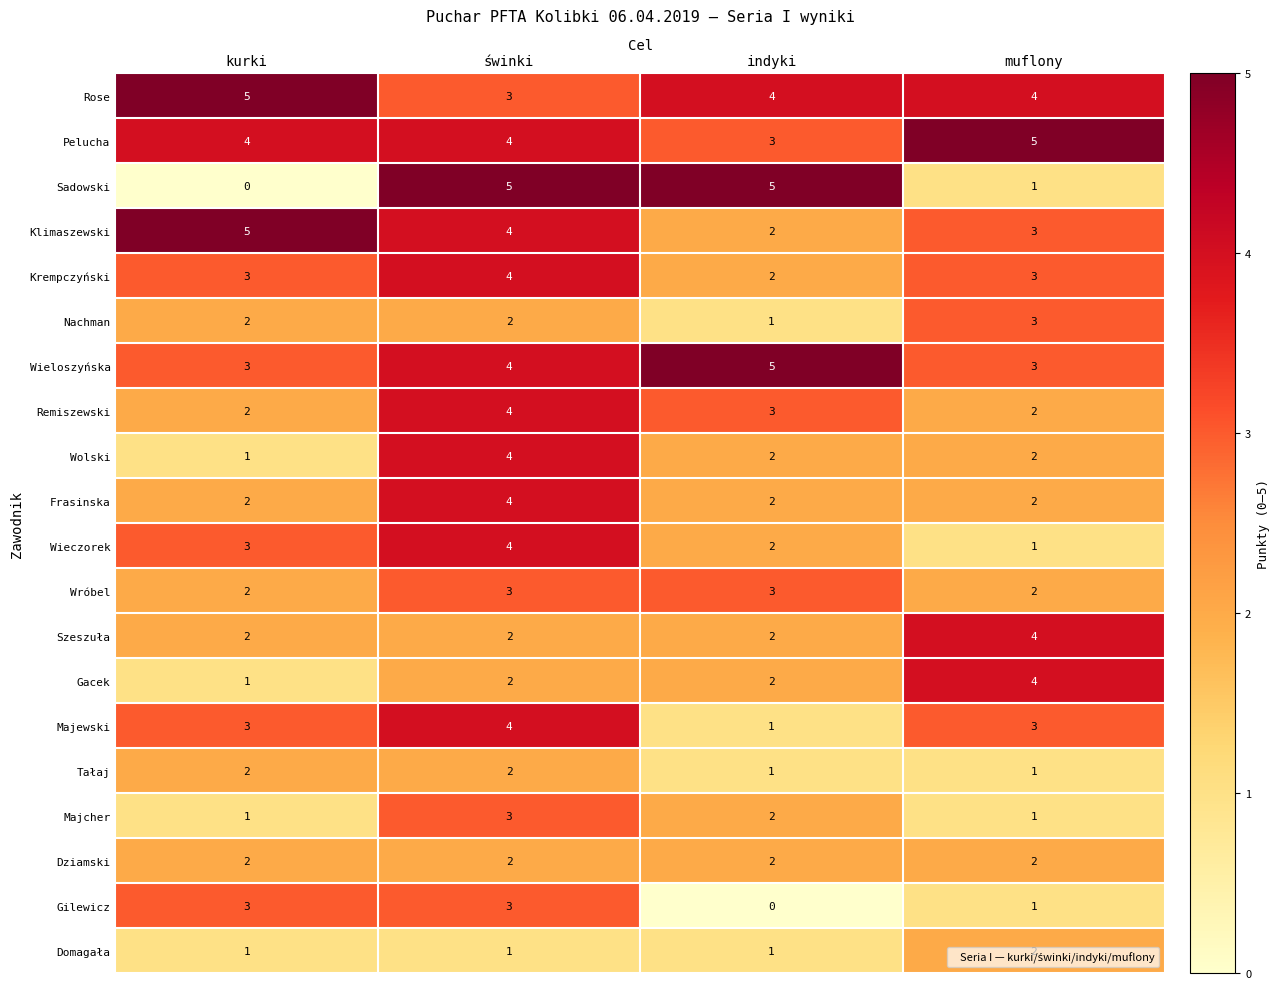

What is the highest value of the Krempczyński series?

4